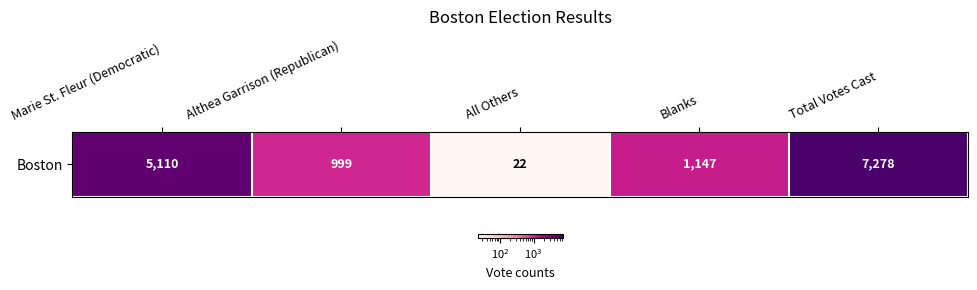

List the labels in order of value, smallest first.

All Others, Althea Garrison (Republican), Blanks, Marie St. Fleur (Democratic), Total Votes Cast